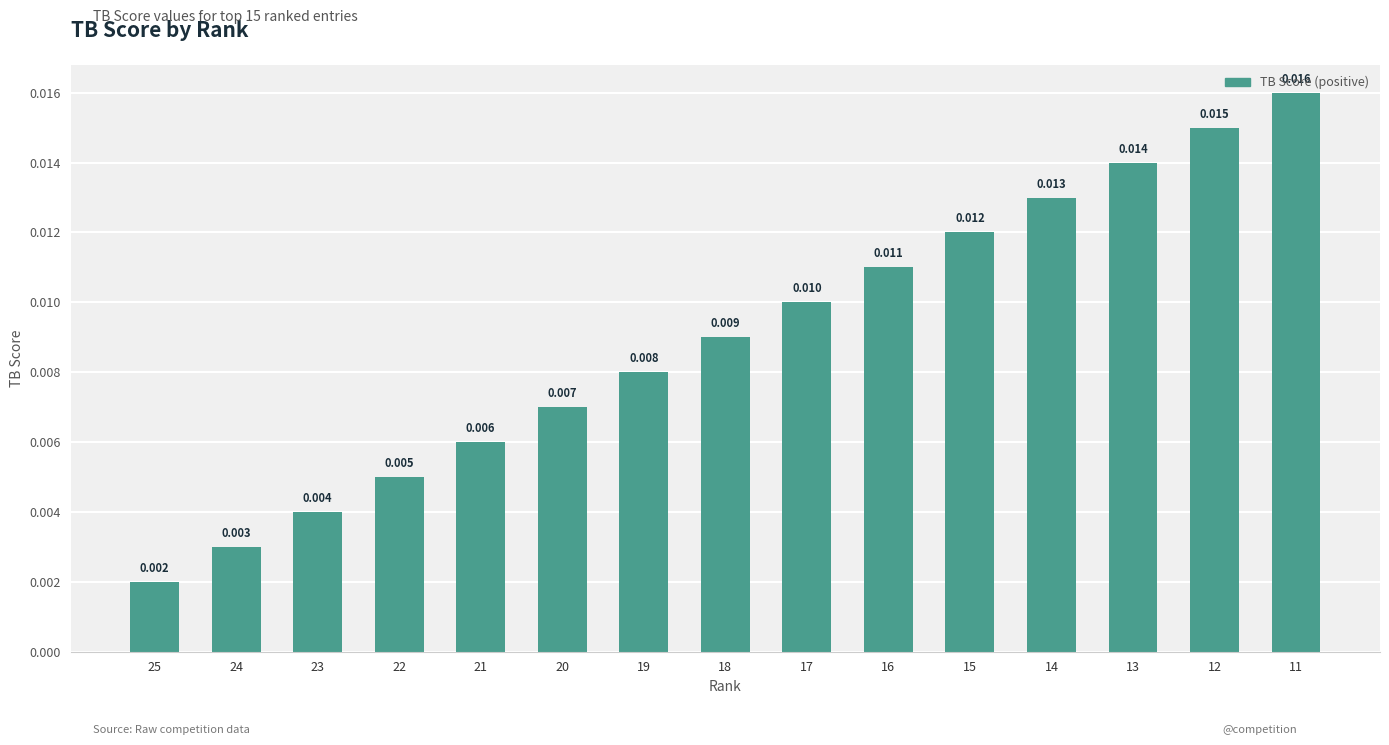

At which category does the chart reach its peak across all series?

11